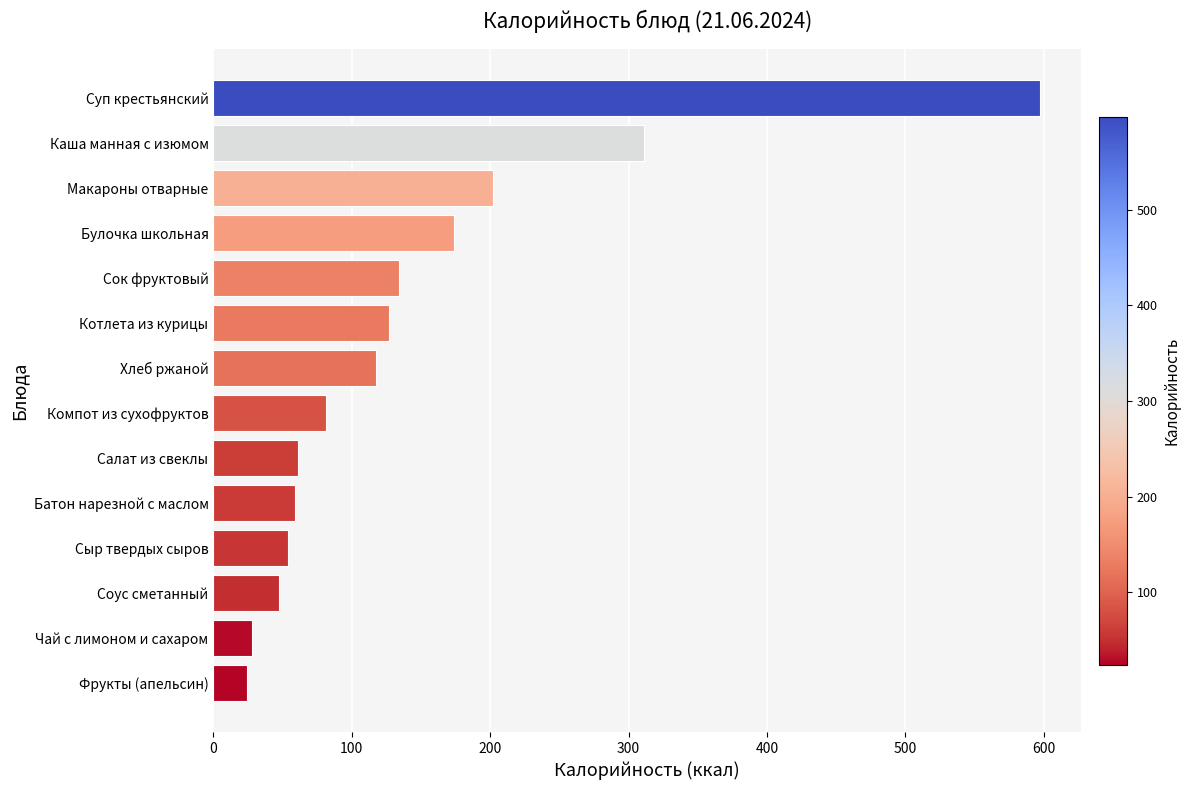

Which has a higher value, Хлеб ржаной or Макароны отварные?

Макароны отварные